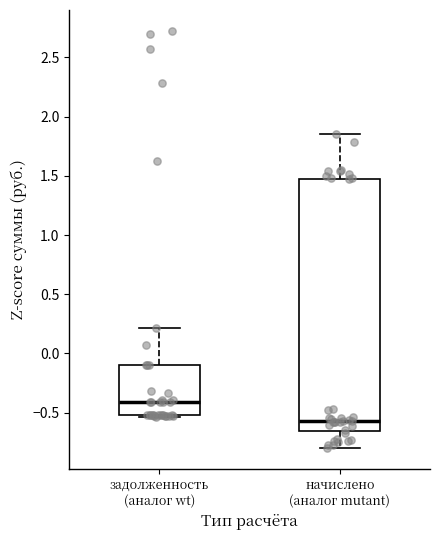

Reading left to right, read every box against the y-axis: the position of its median line, the range the box covers, and the ends of its whiskers. The values are not printed on the chart, so give them approximately, as read against the axis.

задолженность (аналог wt): median -0.40, box -0.50 to -0.10, whiskers -0.55 to 0.20
начислено (аналог mutant): median -0.55, box -0.65 to 1.50, whiskers -0.80 to 1.85